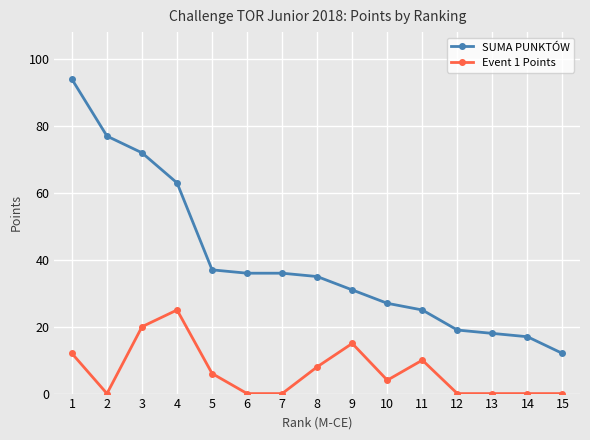

Reading left to right, extract all data points from this chart.

SUMA PUNKTÓW: 1=94	2=77	3=72	4=63	5=37	6=36	7=36	8=35	9=31	10=27	11=25	12=19	13=18	14=17	15=12
Event 1 Points: 1=12	2=0	3=20	4=25	5=6	6=0	7=0	8=8	9=15	10=4	11=10	12=0	13=0	14=0	15=0